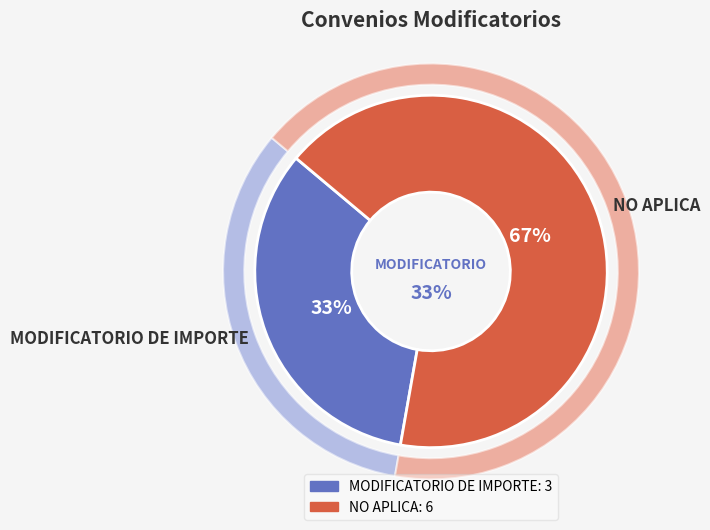

Count the number of slices in the pie.

2